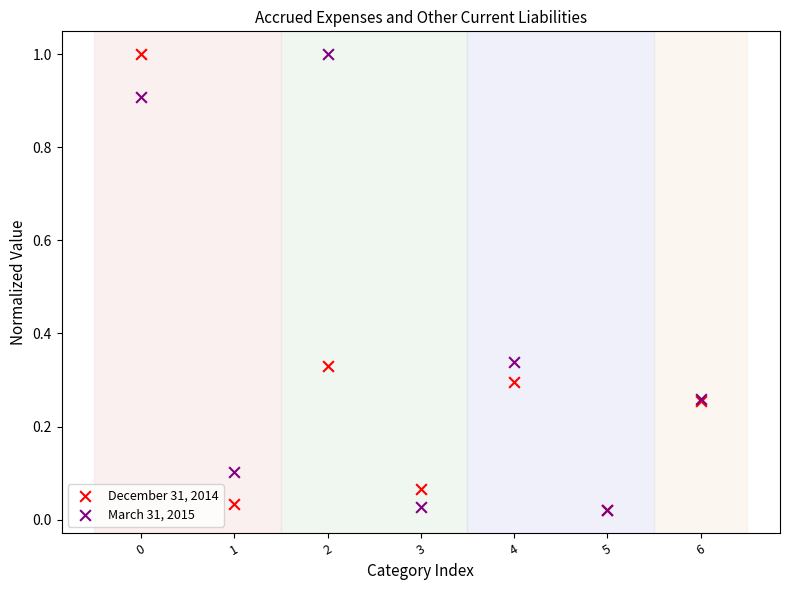

What are all the series names shown in the legend?

December 31, 2014, March 31, 2015